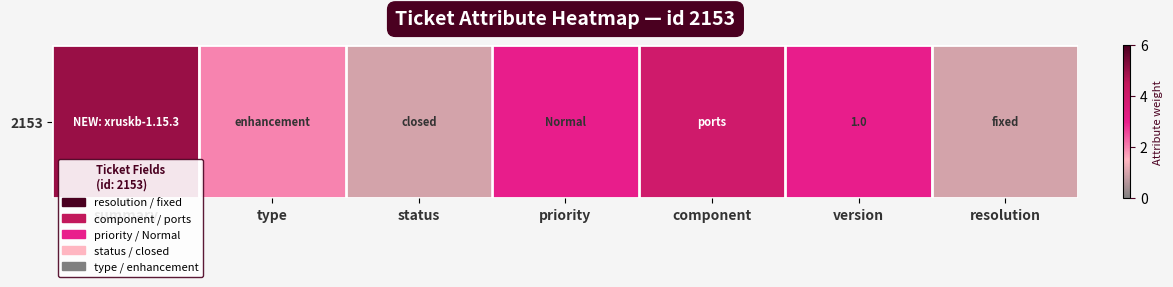

List the labels in order of value, largest first.

summary, component, priority, version, type, status, resolution